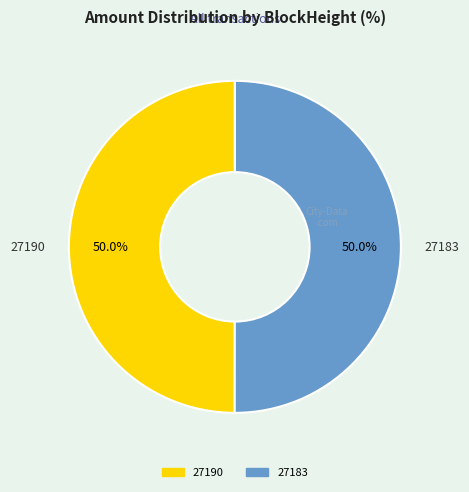

To the nearest percent, what is the average slice percentage?

50%